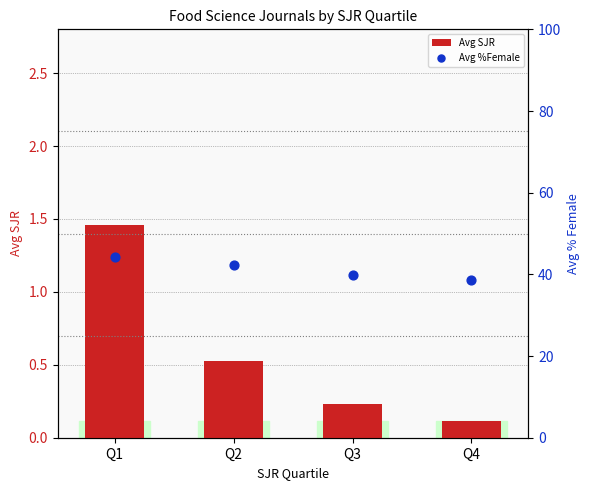

Which series has the widest spread of Y values?

Avg %Female